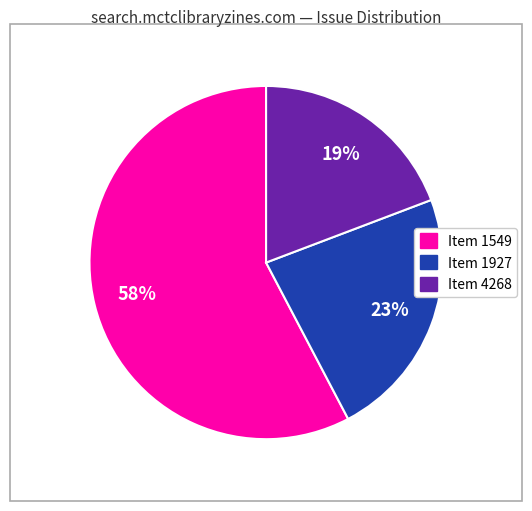

Is there any slice that represents more than half of the pie?

Yes